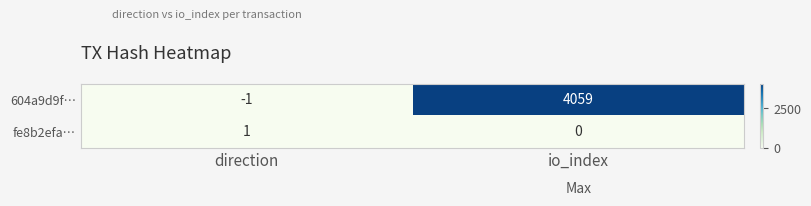

The 604a9d9f… series shows 4059 at io_index. True or false?

True